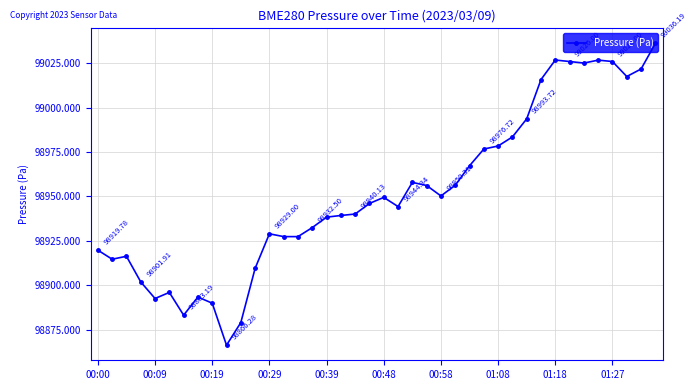

What is the sum of all values?

3958079.3